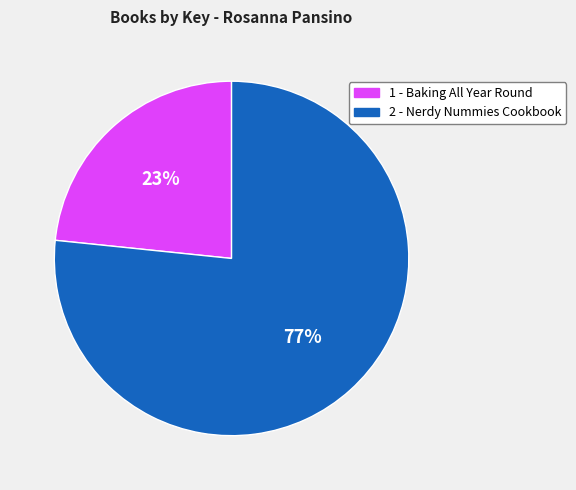

Is it true that 1 - Baking All Year Round is 23% of the pie?

True